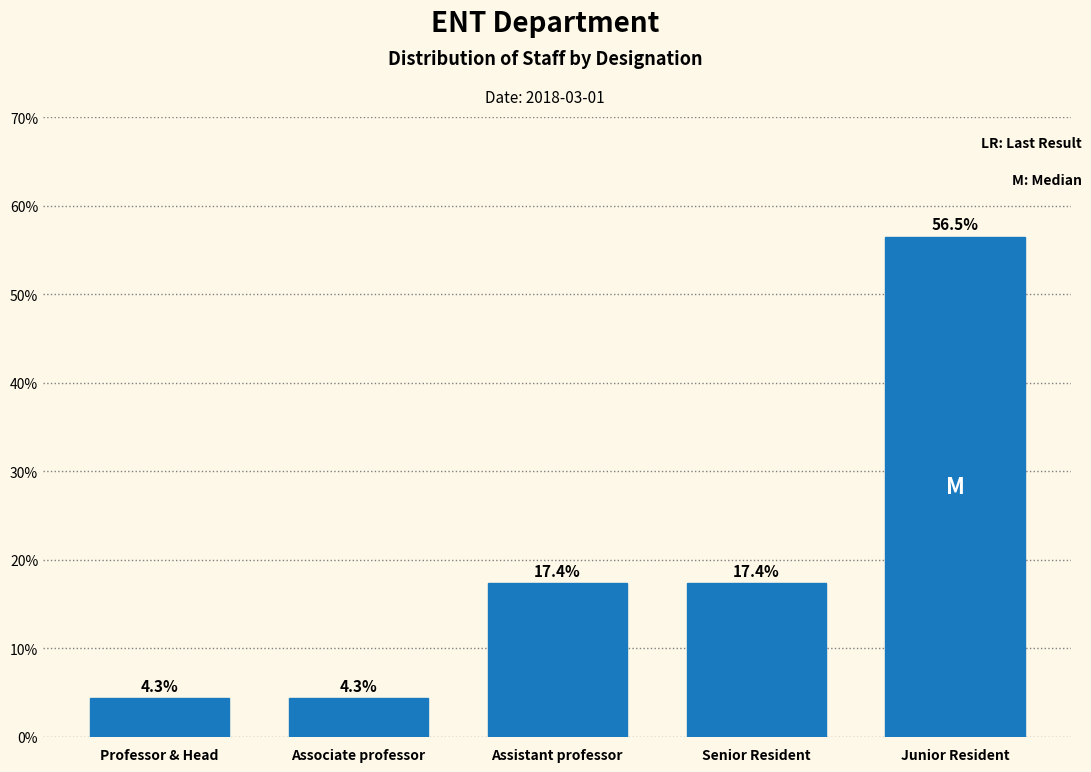

Reading left to right, extract all data points from this chart.

4.3	4.3	17.4	17.4	56.5